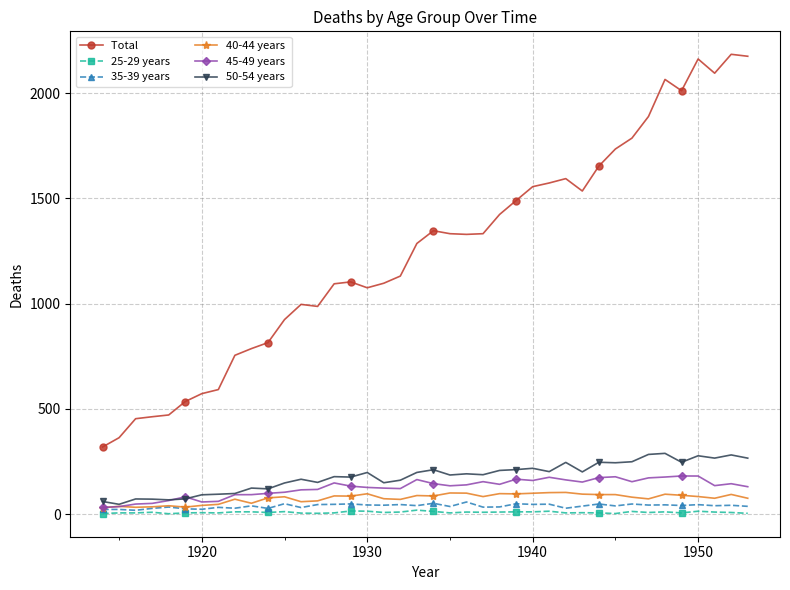

What is the greatest value displayed?

2184.6